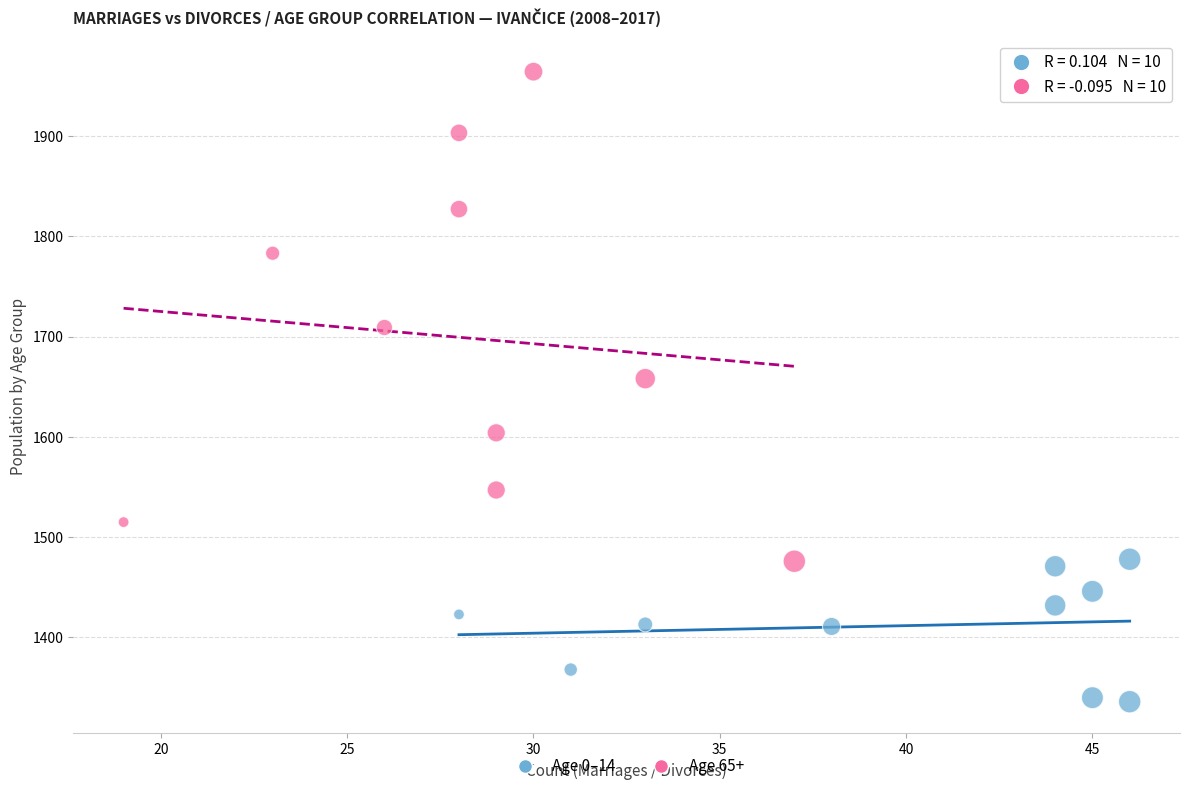

Which series contains the lowest Y value?

Age 0–14